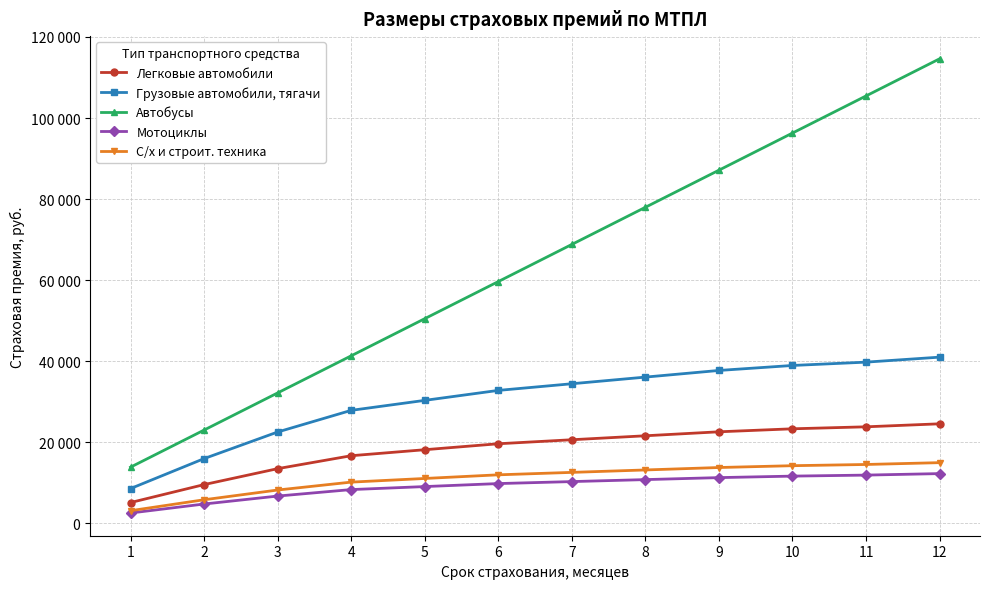

Does the chart have visible grid lines?

Yes